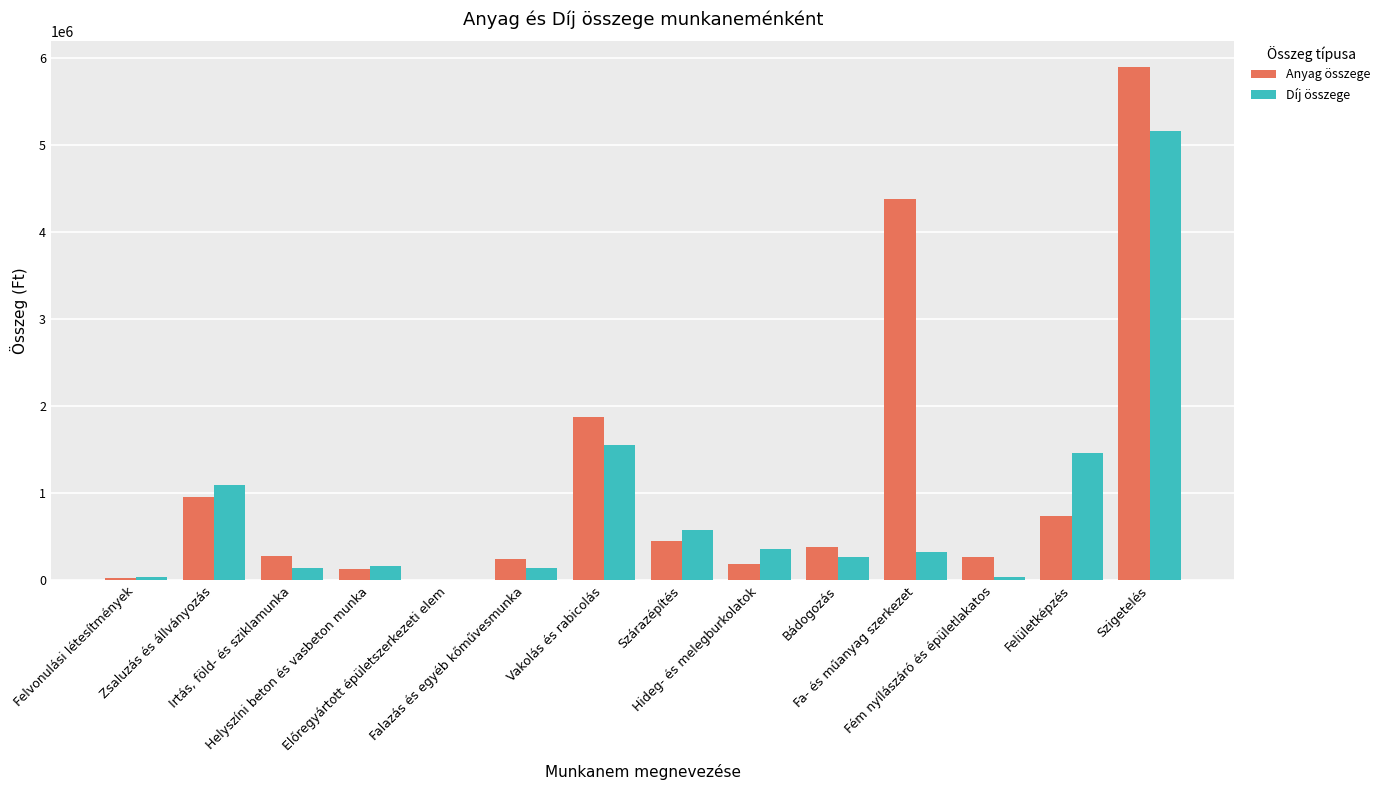

What is the sum of the Anyag összege values at Irtás, föld- és sziklamunka and Zsaluzás és állványozás?

1241400